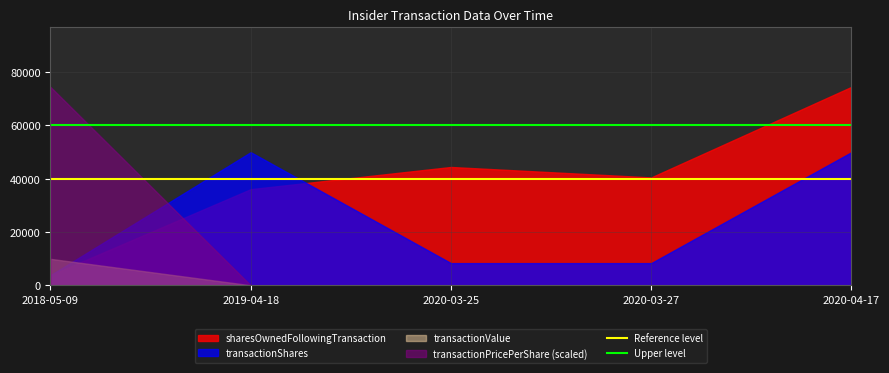

What is the value of the Reference level point at the 1st from the left?

40000